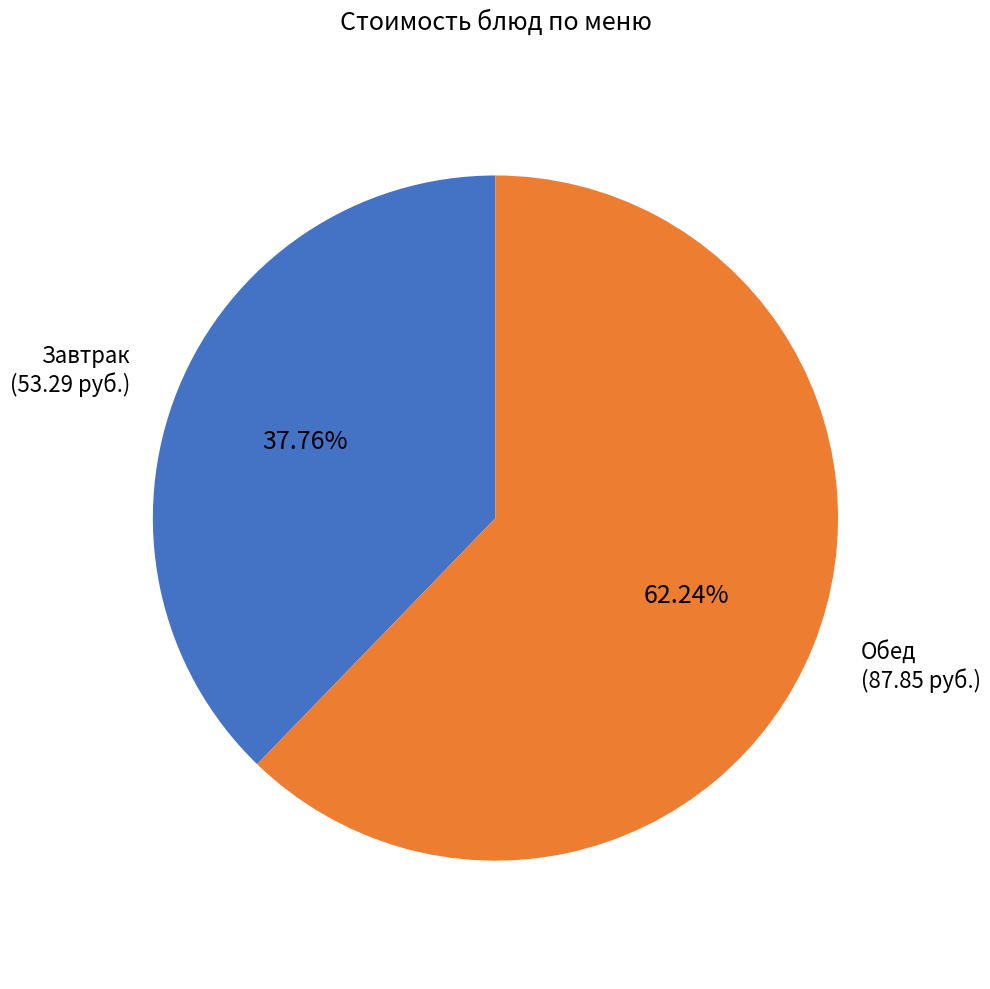

Which category has the biggest portion of the pie?

Обед